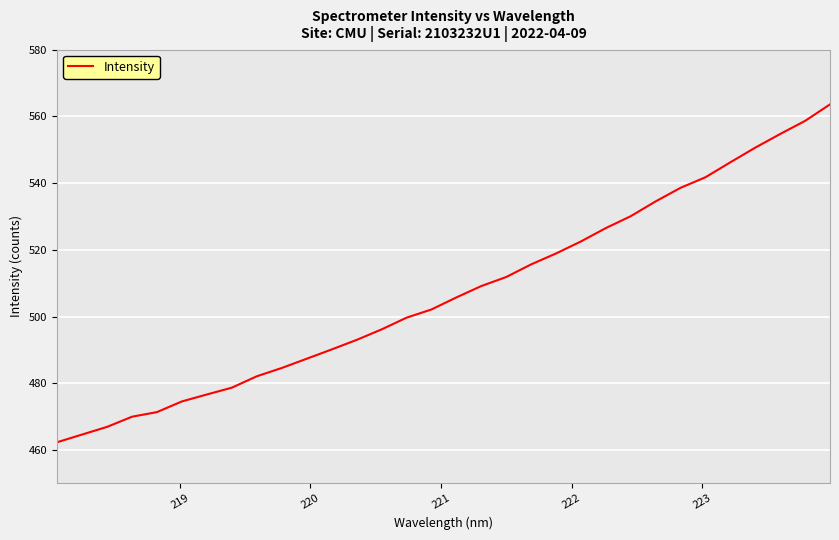

What is the maximum value shown in the chart?

563.6